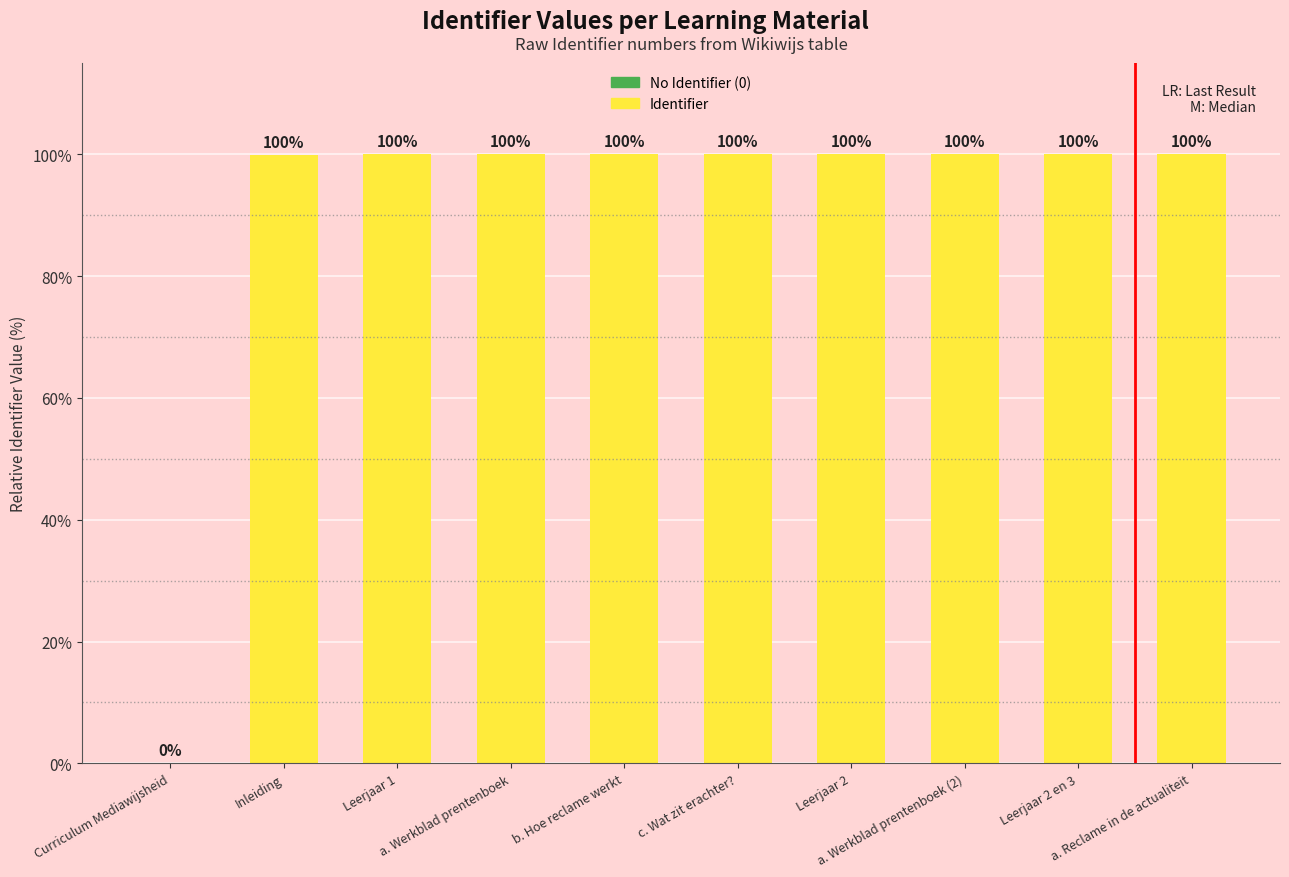

What is the greatest value displayed?

100.0